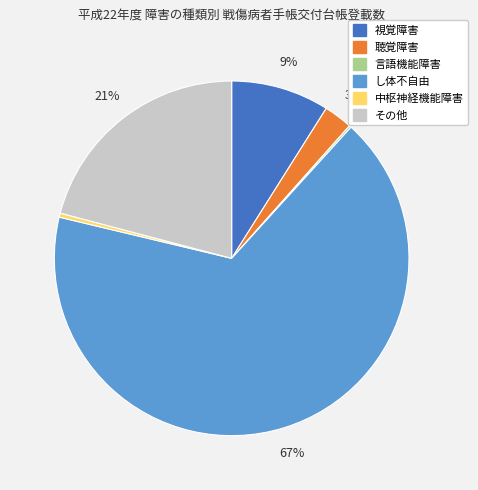

Combined, do 中枢神経機能障害 and その他 account for over 50%?

No